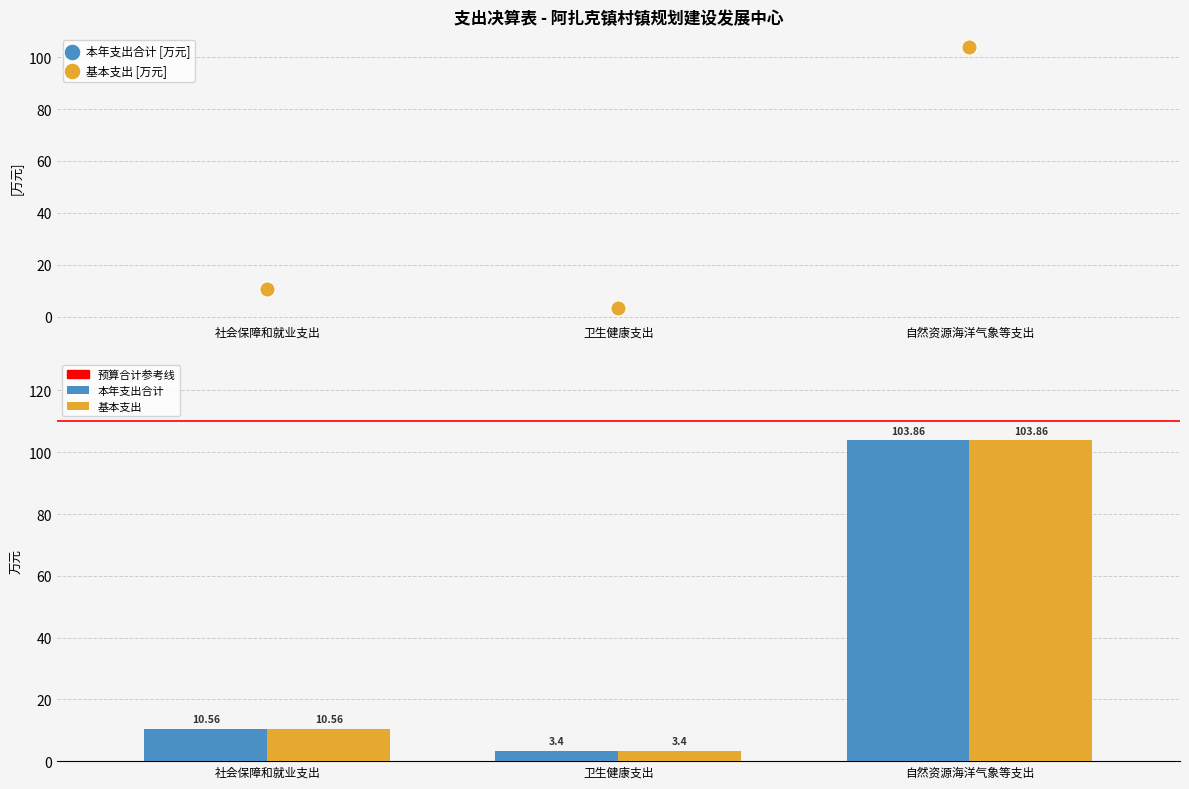

At how many categories does at least one series exceed 90?

1